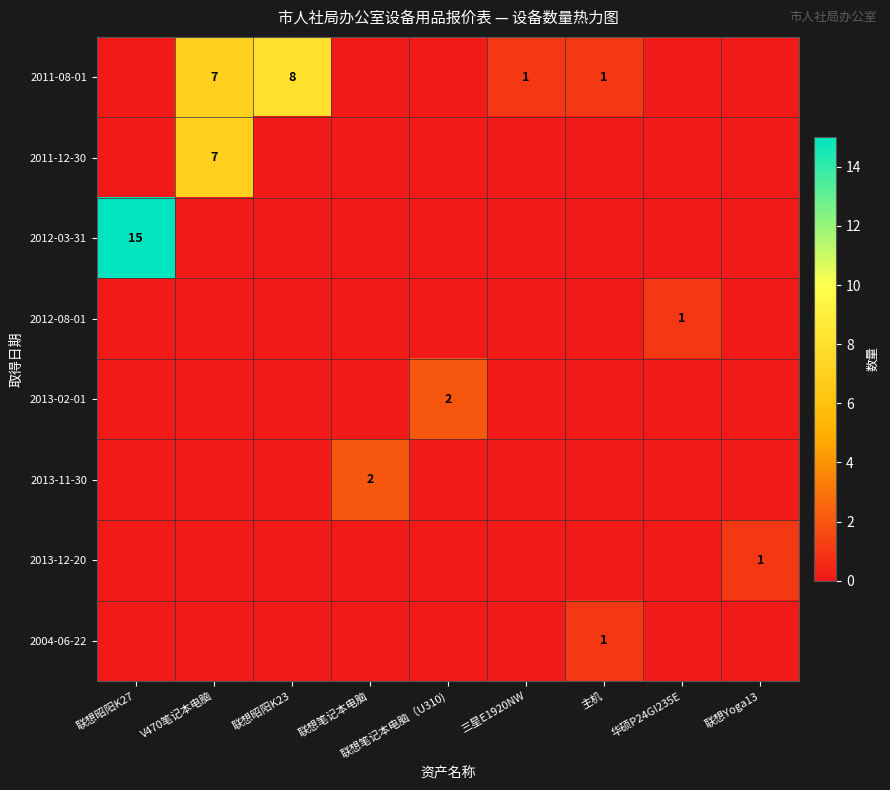

At which category is the sum across all series the highest?

联想昭阳K27